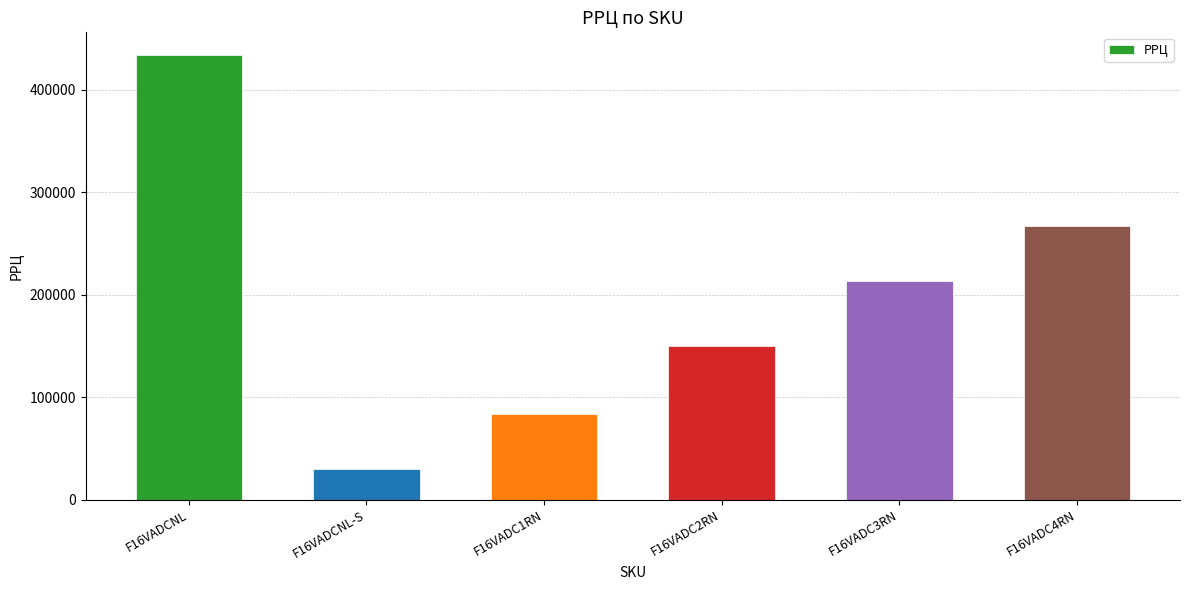

The value at F16VADC4RN is 267210. True or false?

True